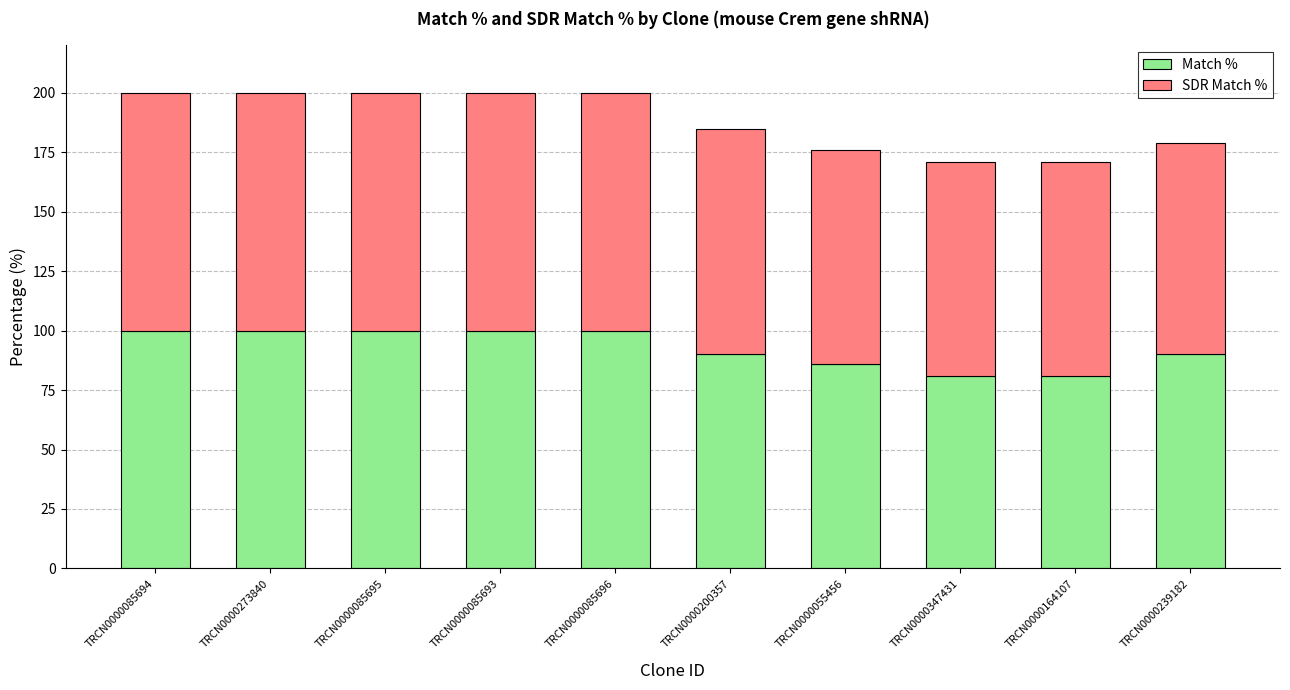

What is the highest value of the Match % series?

100